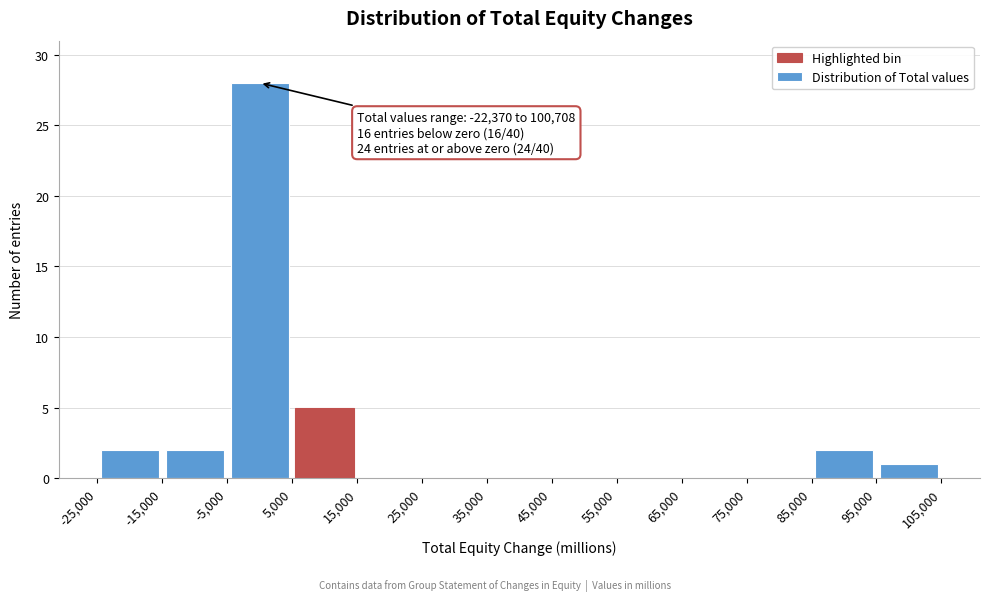

Over which range of the x-axis is the bar tallest?

-5,000 to 5,000